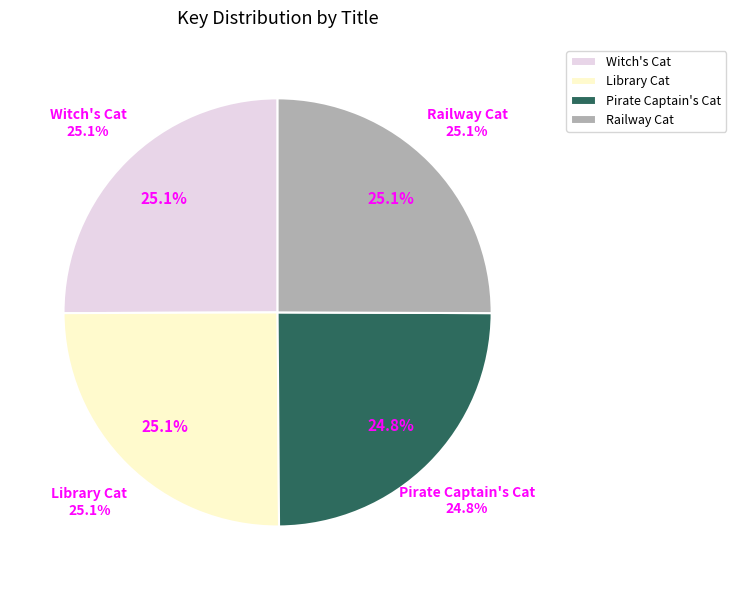

Does any single category account for the majority?

No